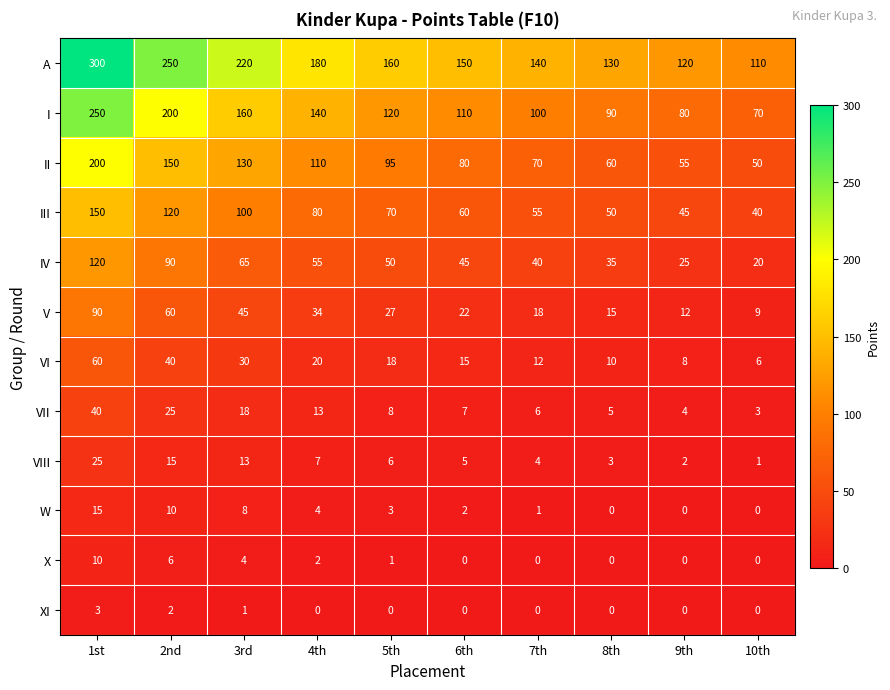

At 4th, list the series in order from largest to smallest.

A, I, II, III, IV, V, VI, VII, VIII, W, X, XI